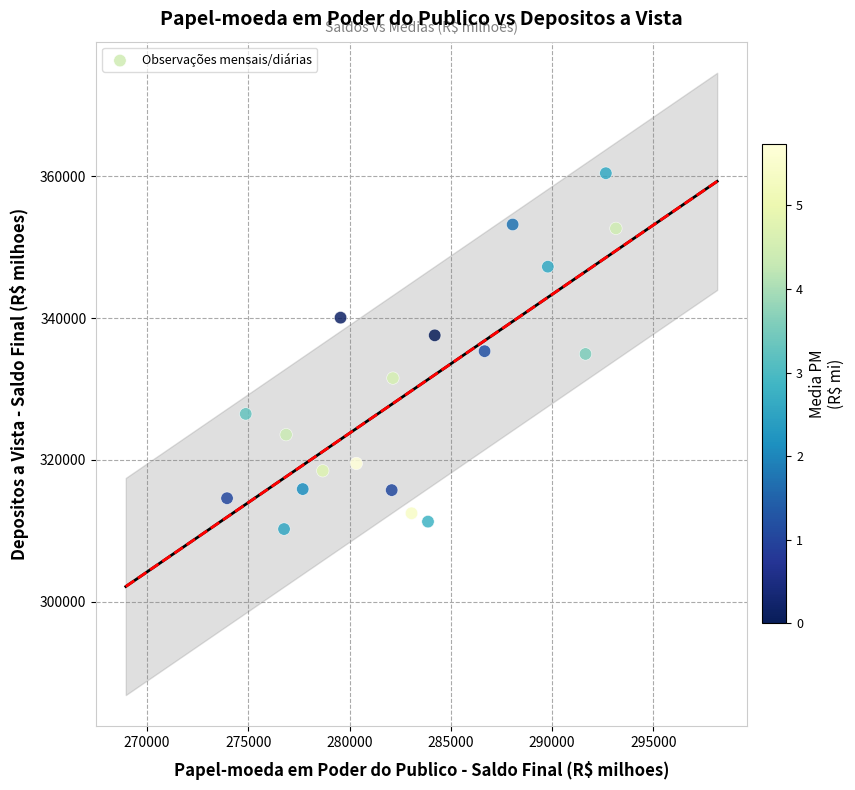

What is the range of X values (max minus min)?

19202.4